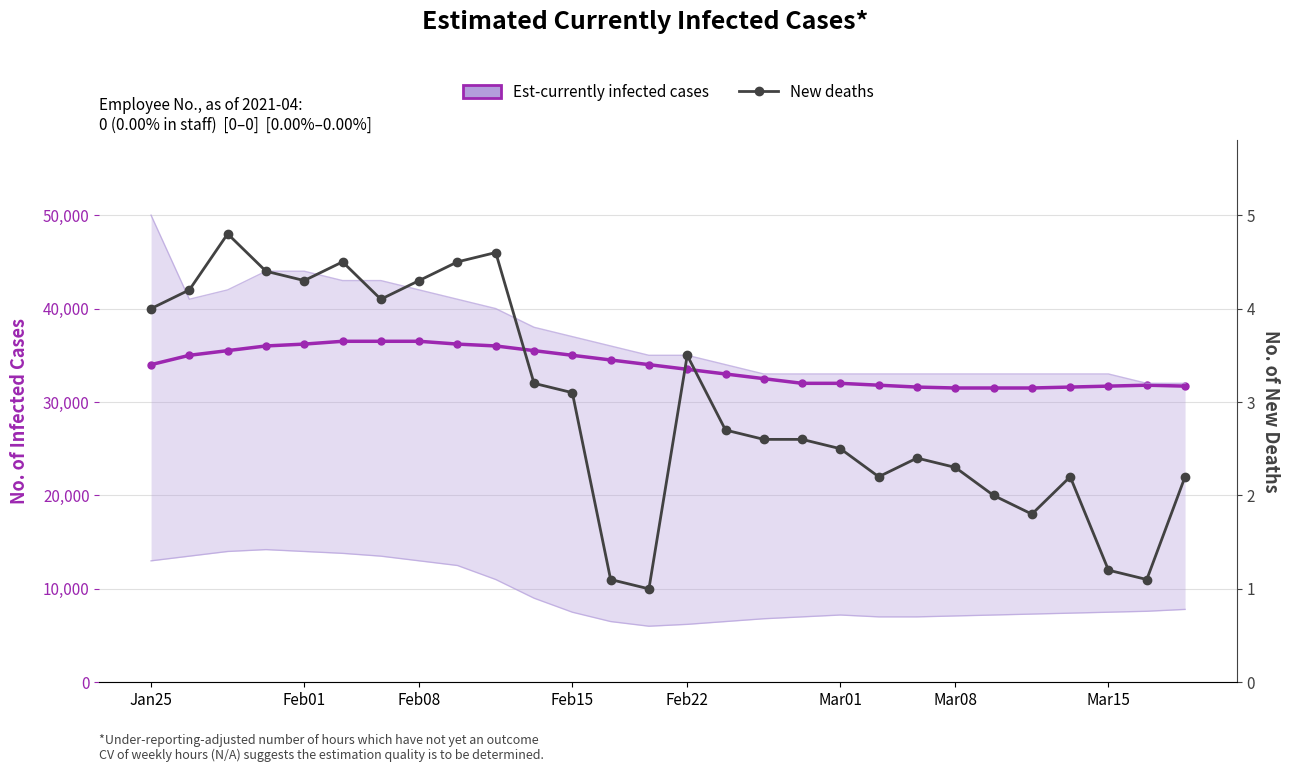

True or false: Est-currently infected cases and New deaths cross at least once.

False